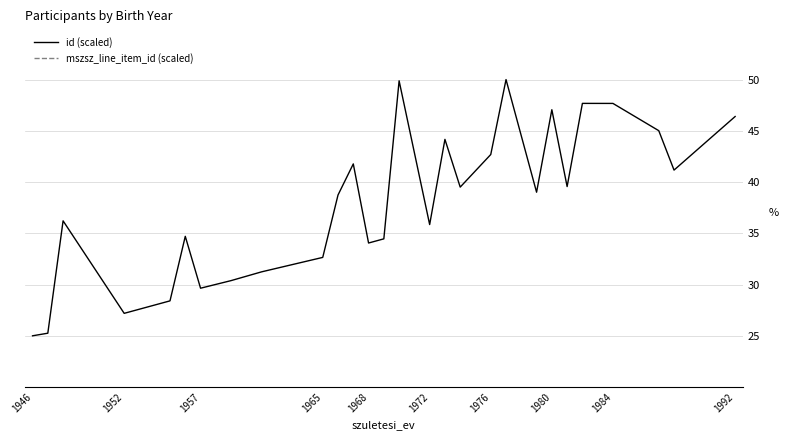

What is the smallest value displayed?

25.0